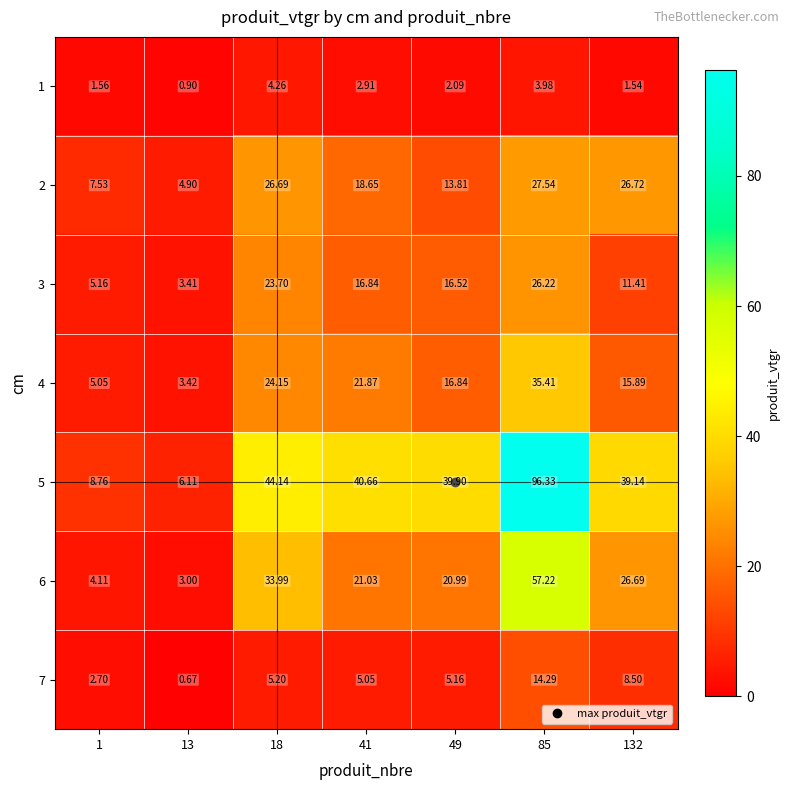

Is the value of 2 at 132 greater than the value of 7 at 1?

Yes